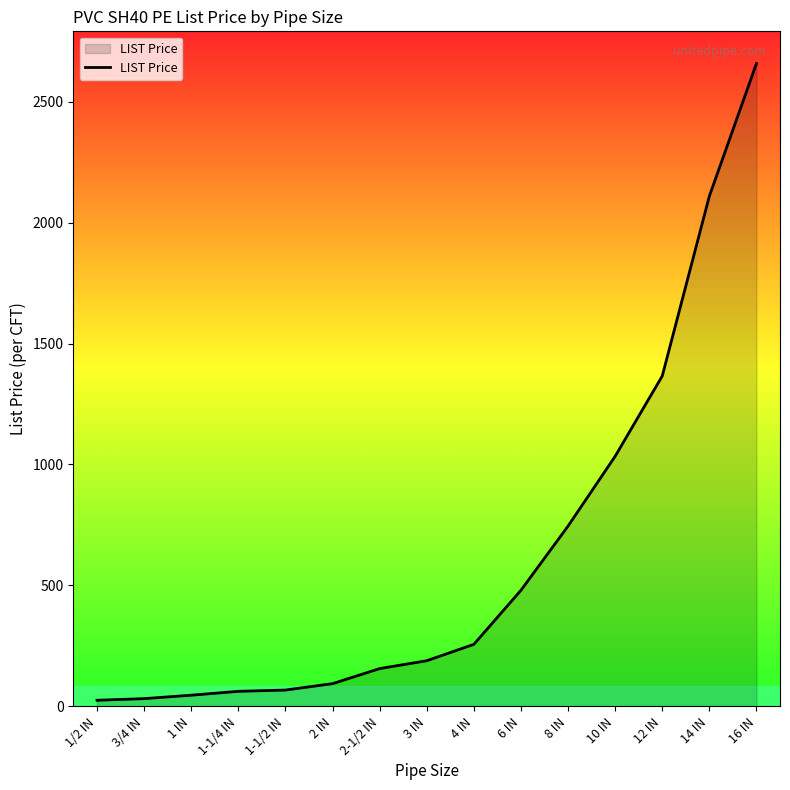

How many lines are shown in the chart?

1